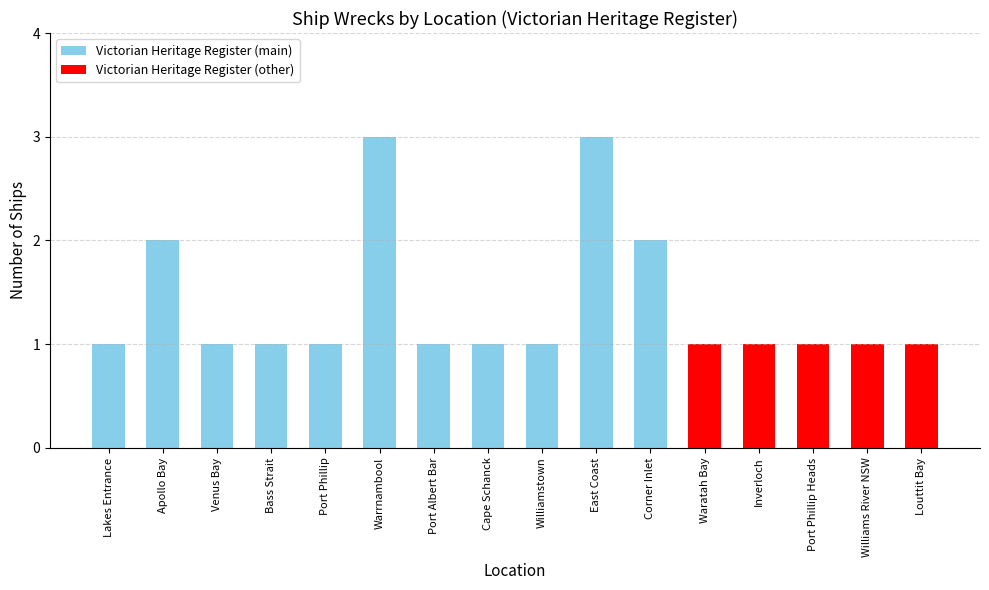

What is the label of the 7th bar from the right?

East Coast